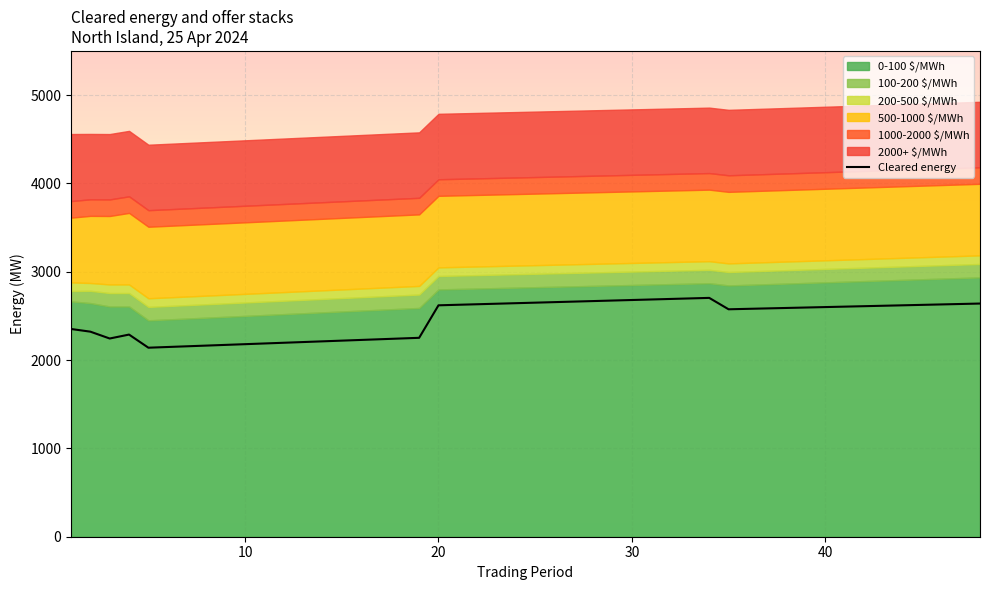

What is the approximate value of 1000-2000 $/MWh at 1?

187.6